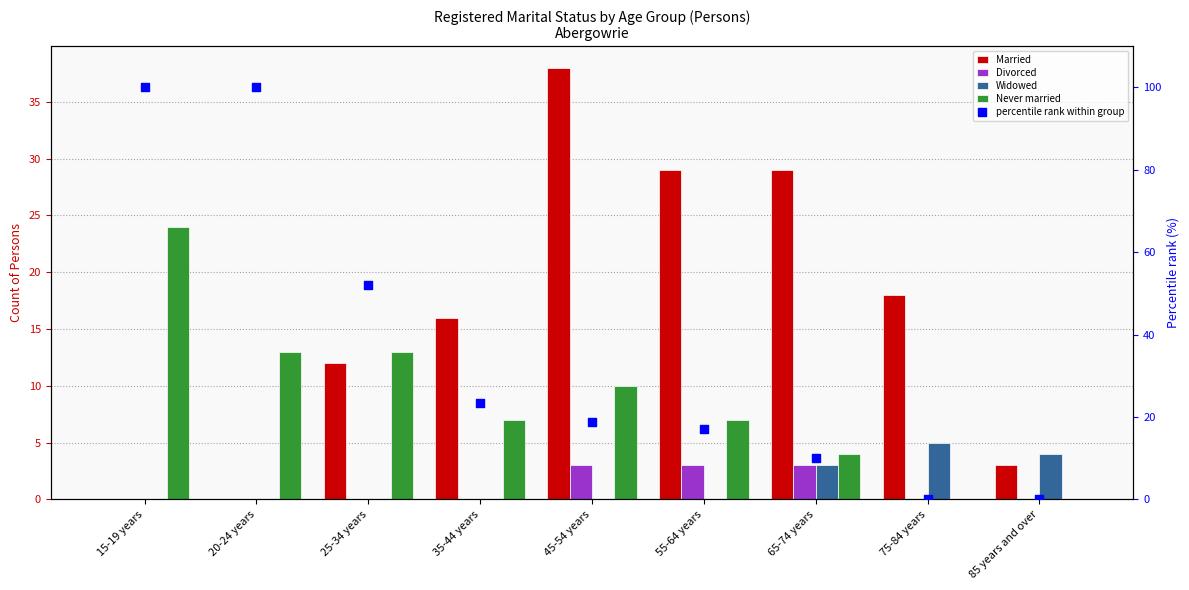

What are all the series names shown in the legend?

Married, Divorced, Widowed, Never married, percentile rank within group